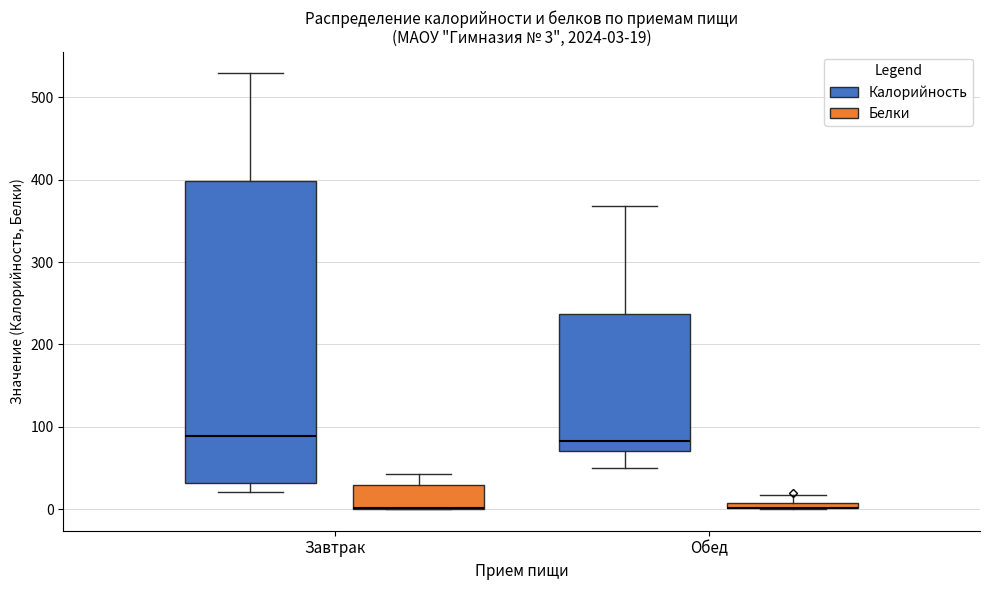

Comparing the boxes themselves (not the whiskers), which one is the tallest?

Завтрак (Калорийность)